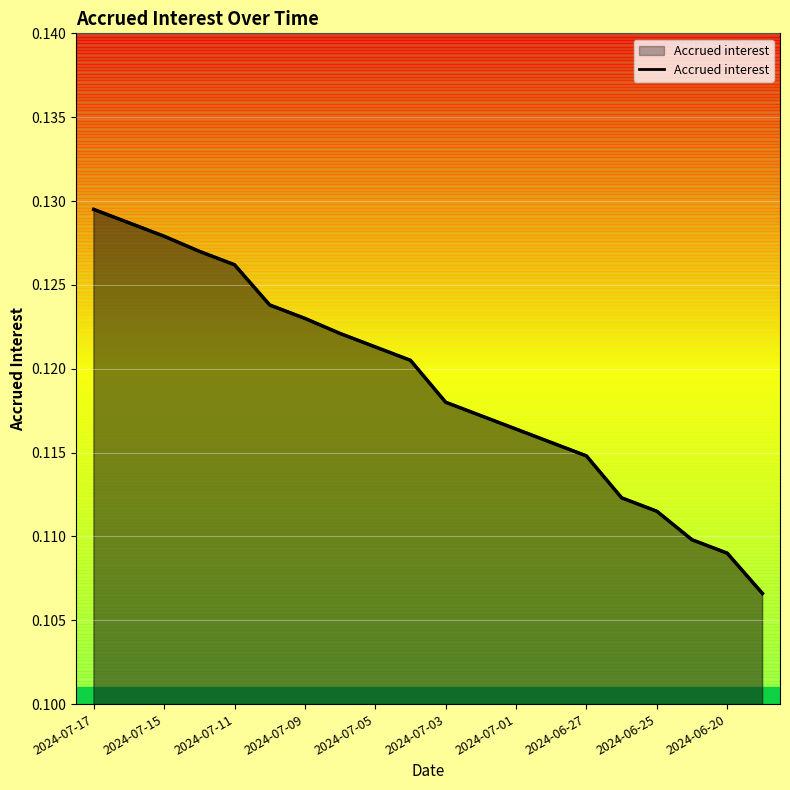

What is the sum of all values?

2.4